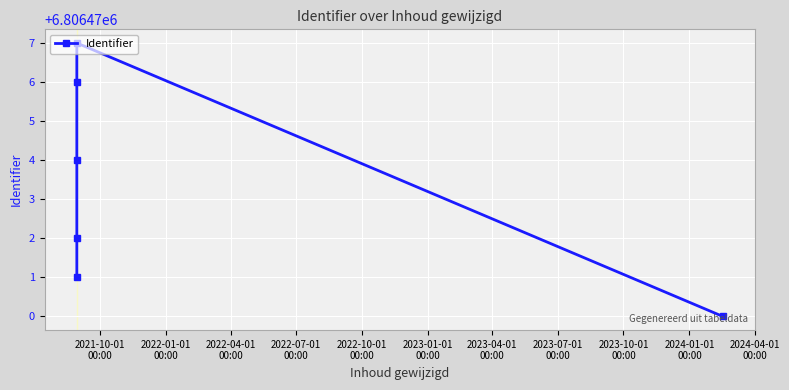

What is the average value?

6806473